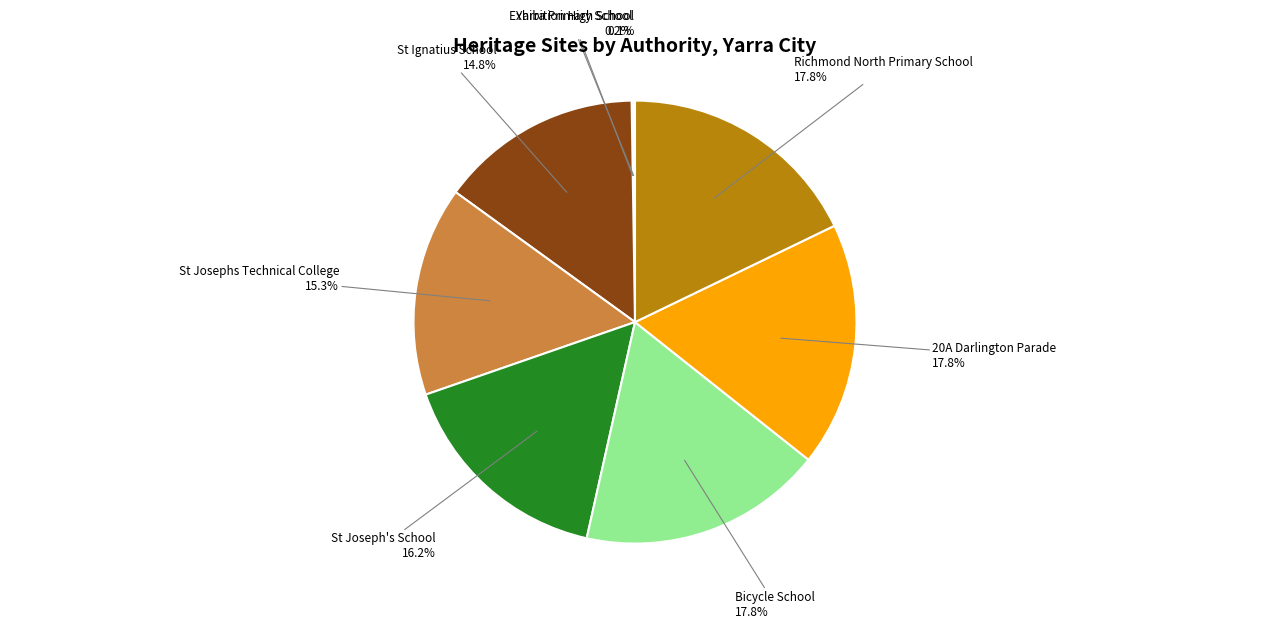

Combined, do St Ignatius School and Bicycle School account for over 50%?

No